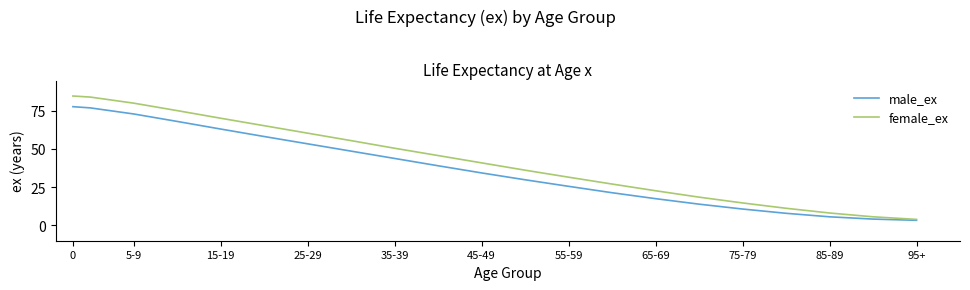

Rank the series by their maximum value, from highest to lowest.

female_ex, male_ex